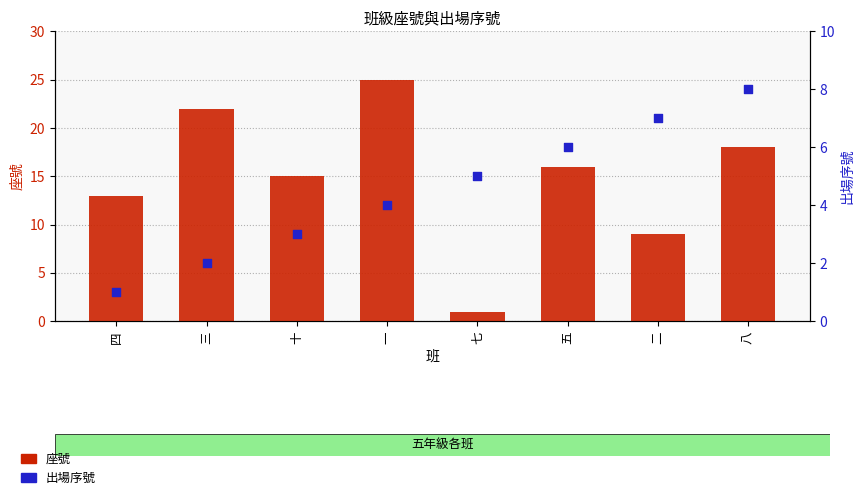

Which series has the largest Y range (max minus min)?

座號